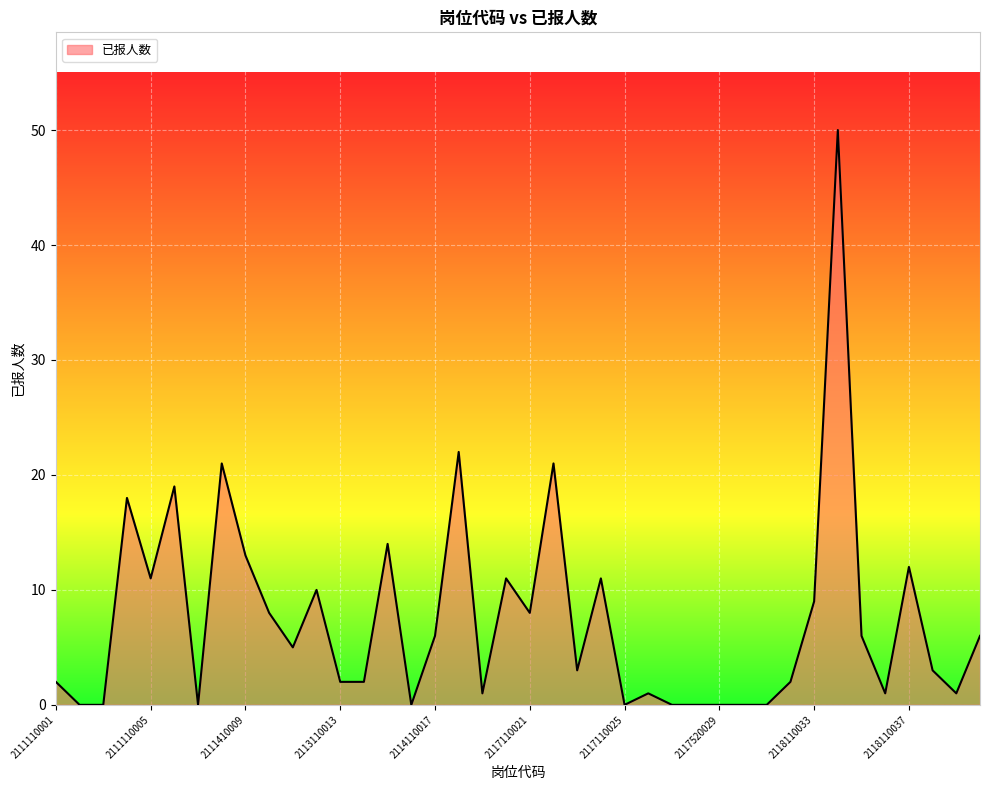

What is the difference between the maximum and minimum values?

50